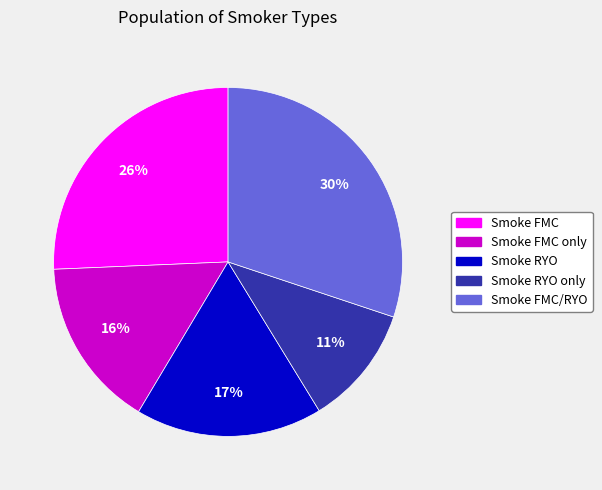

What is the ratio of the value at Smoke FMC only to the value at Smoke FMC?

0.6